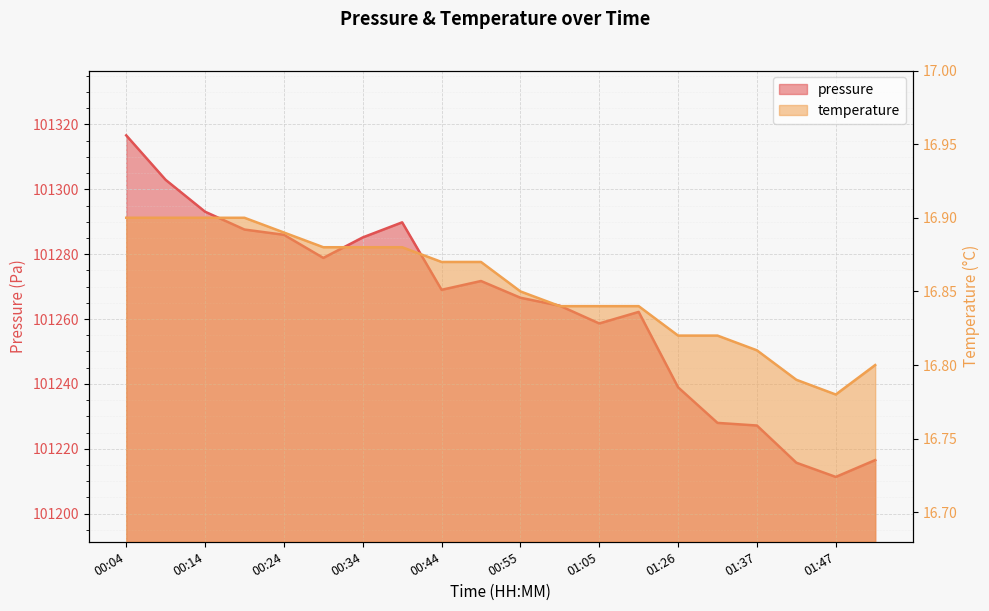

True or false: pressure has more than 2 points higher than both neighbors.

True